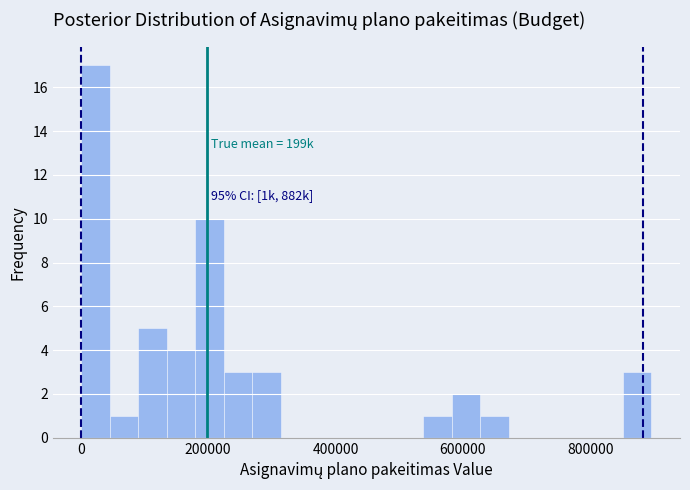

Around what value on the x-axis is the tallest bar? Give the approximate position of its centre, as read against the axis.

20000